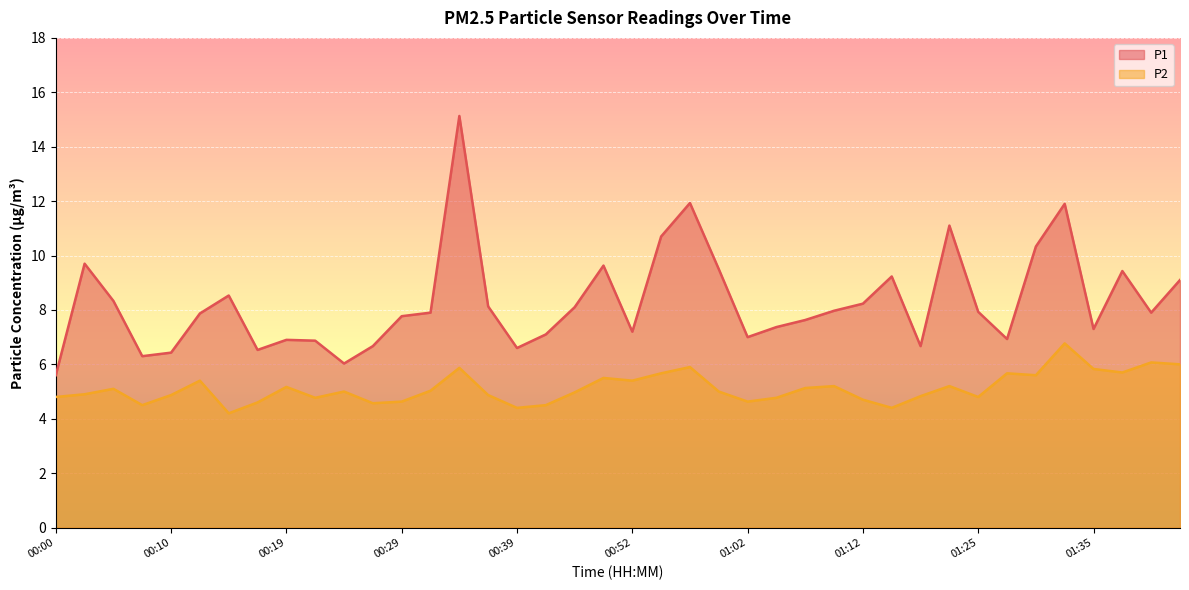

Reading left to right, list all the values displayed in this chart.

P1: 5.6	9.7	8.3	6.3	6.4	7.9	8.5	6.5	6.9	6.9	6.0	6.7	7.8	7.9	15.1	8.1	6.6	7.1	8.1	9.6	7.2	10.7	11.9	9.5	7.0	7.4	7.6	8.0	8.2	9.2	6.7	11.1	7.9	6.9	10.3	11.9	7.3	9.4	7.9	9.1
P2: 4.8	4.9	5.1	4.5	4.9	5.4	4.2	4.6	5.2	4.8	5.0	4.6	4.6	5.0	5.9	4.9	4.4	4.5	5.0	5.5	5.4	5.7	5.9	5.0	4.6	4.8	5.1	5.2	4.7	4.4	4.8	5.2	4.8	5.7	5.6	6.8	5.8	5.7	6.1	6.0